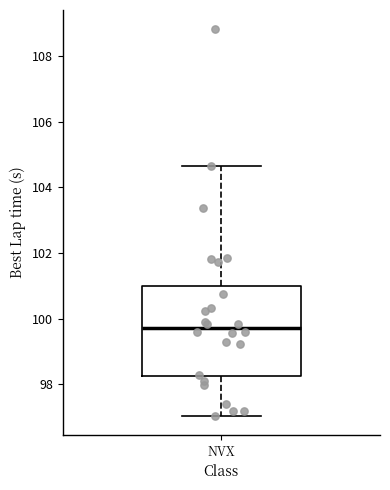

Where does the lower whisker of the box for NVX end on the y-axis? The values are not printed on the chart, so give them approximately, as read against the axis.

97.0